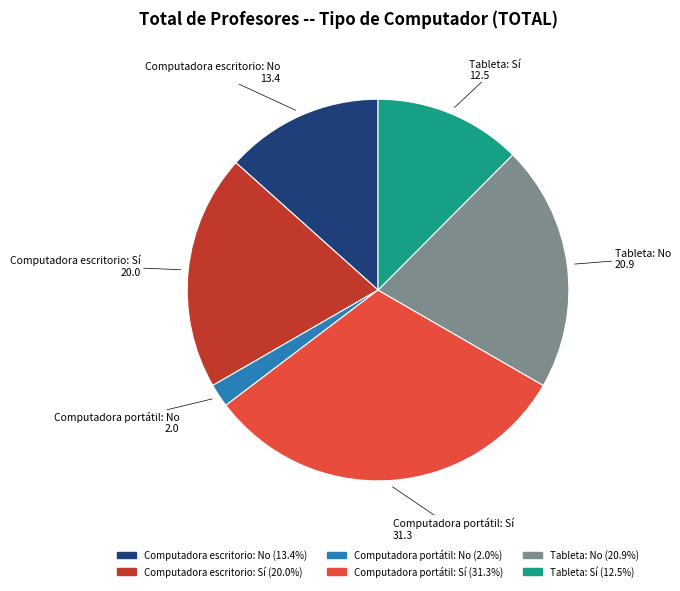

Is there a majority slice in this chart?

No